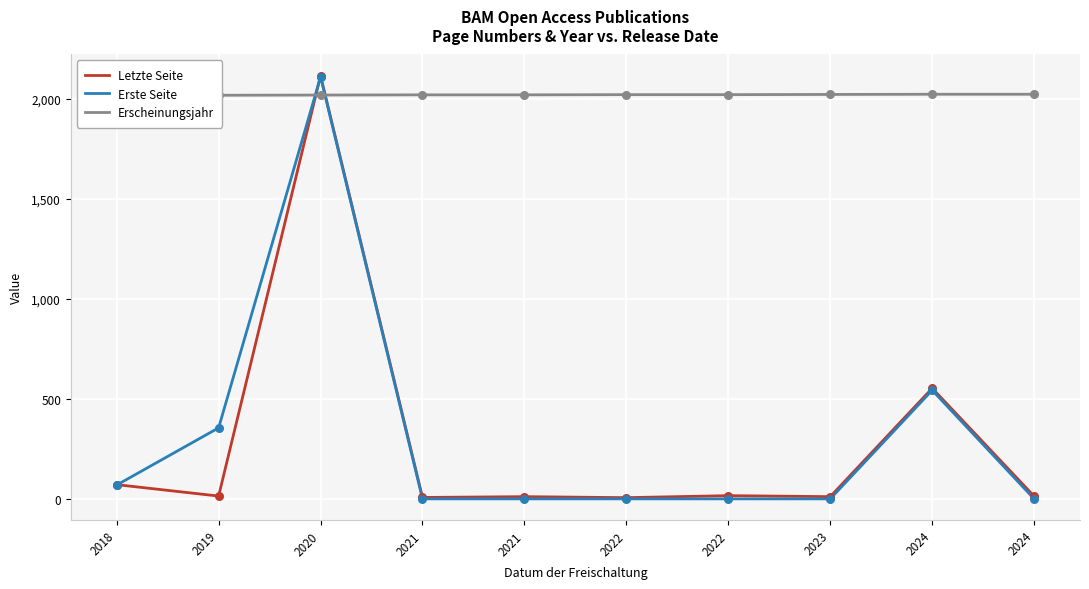

Which series reaches the maximum Y coordinate?

Letzte Seite